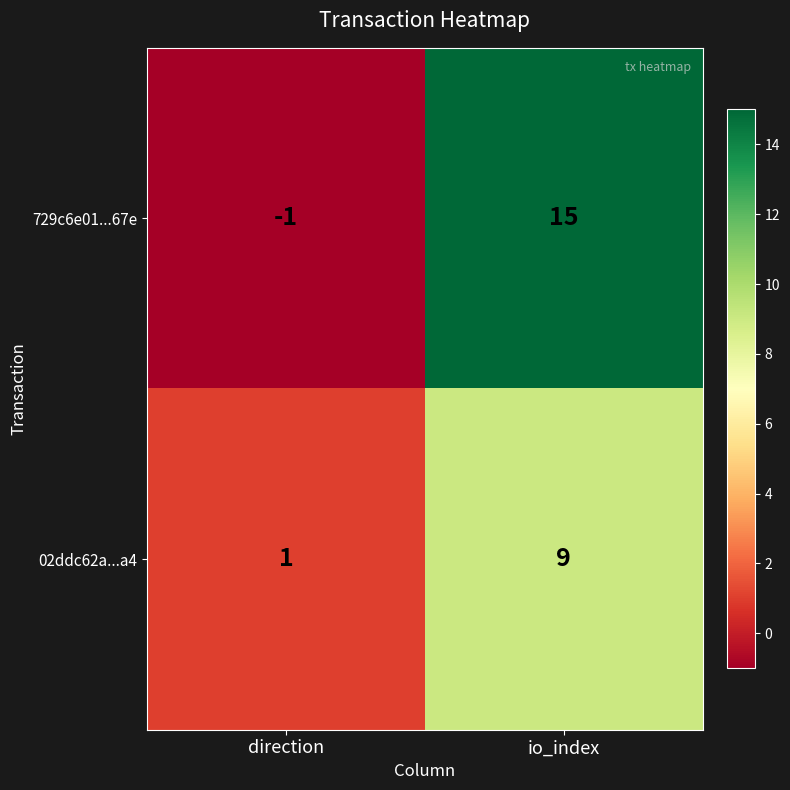

What is the difference between the 02ddc62a...a4 values at io_index and direction?

8